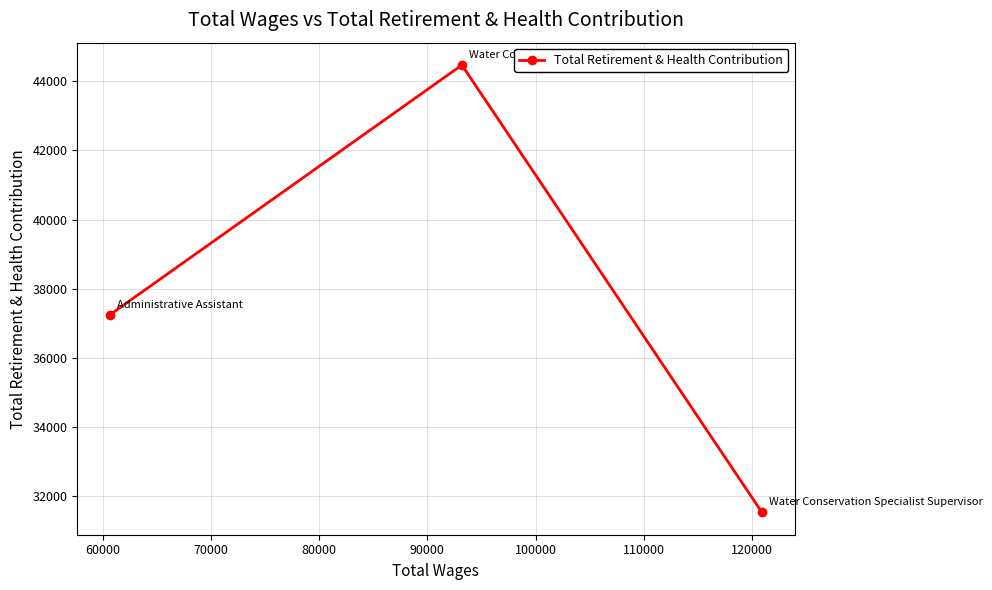

What is the sum of all values?

113243